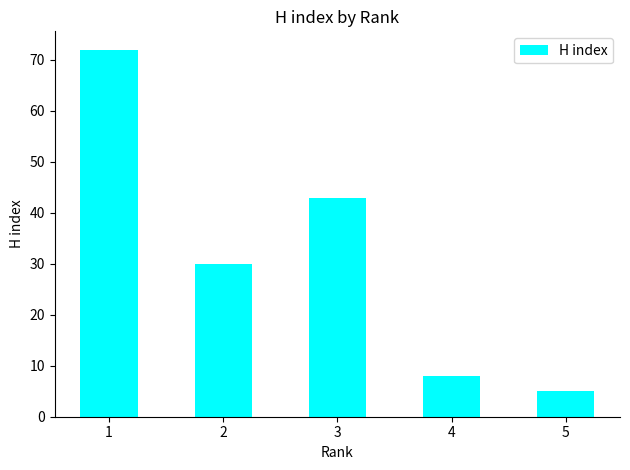

What is the sum of all values?

158